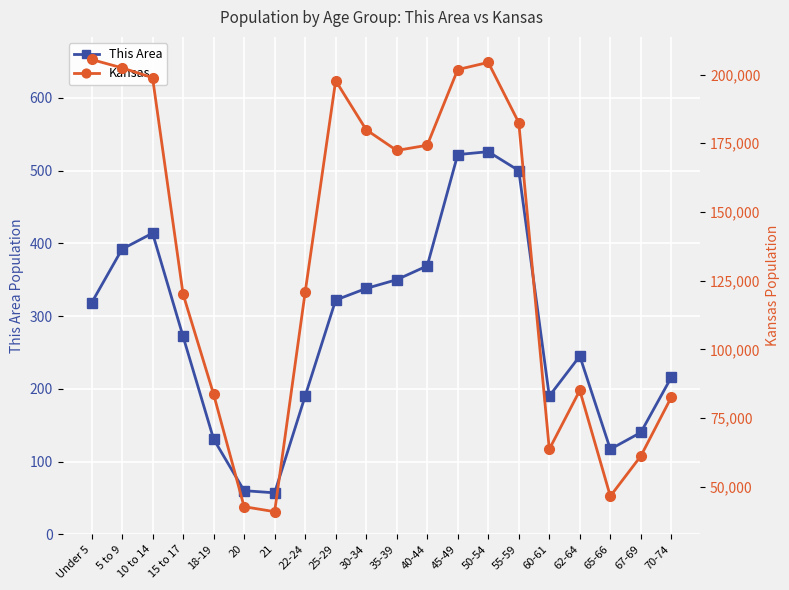

In This Area, how many points are higher than both neighbors (excluding endpoints)?

3